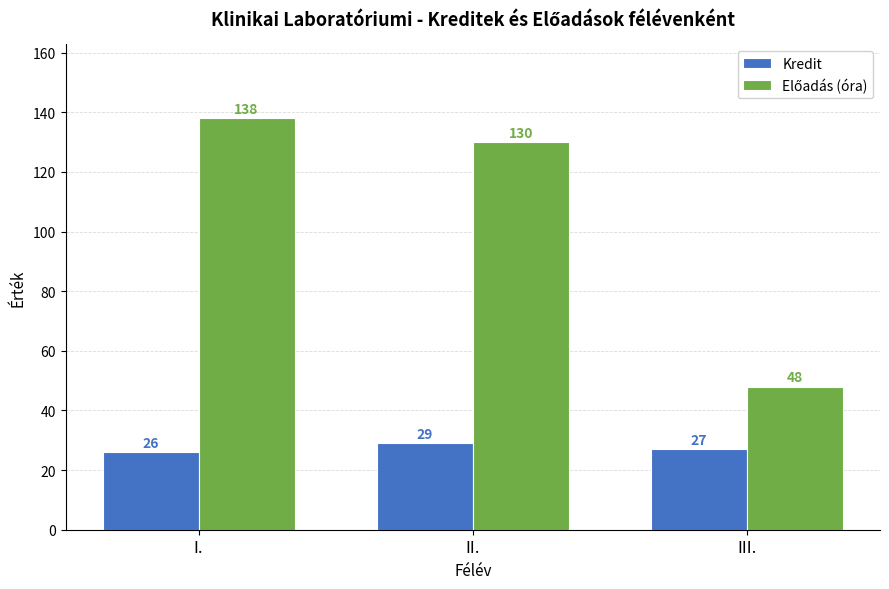

What is the spread (max minus min) of values at III.?

21